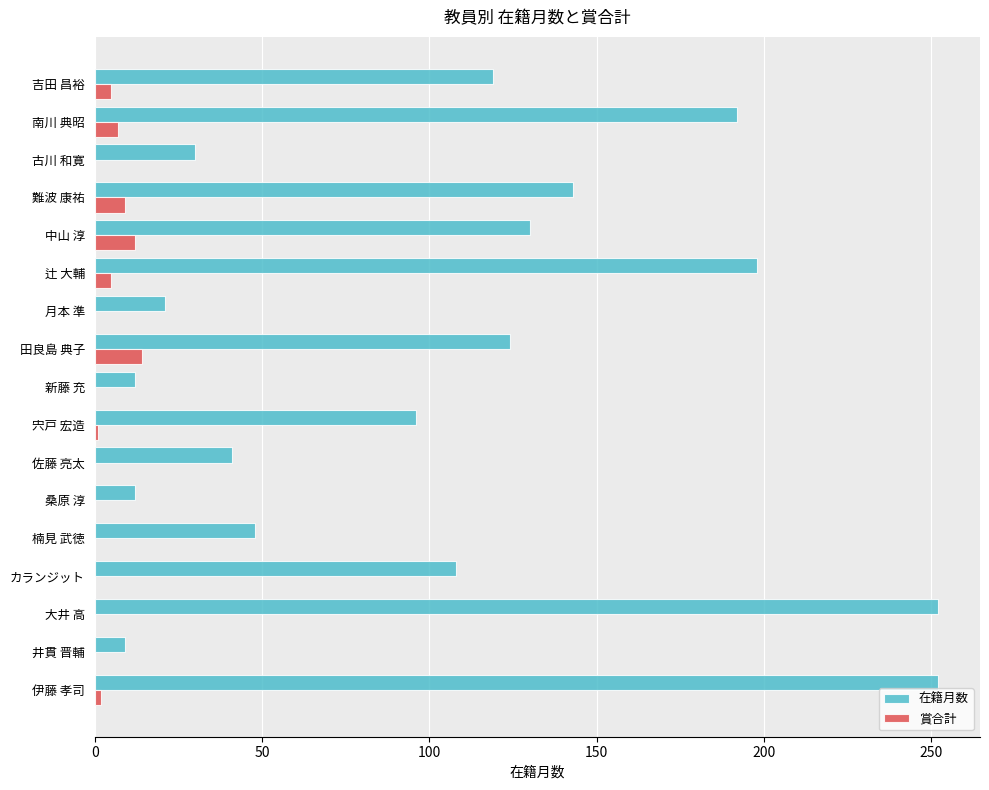

Is it true that 賞合計 equals 0 at 桑原 淳?

True